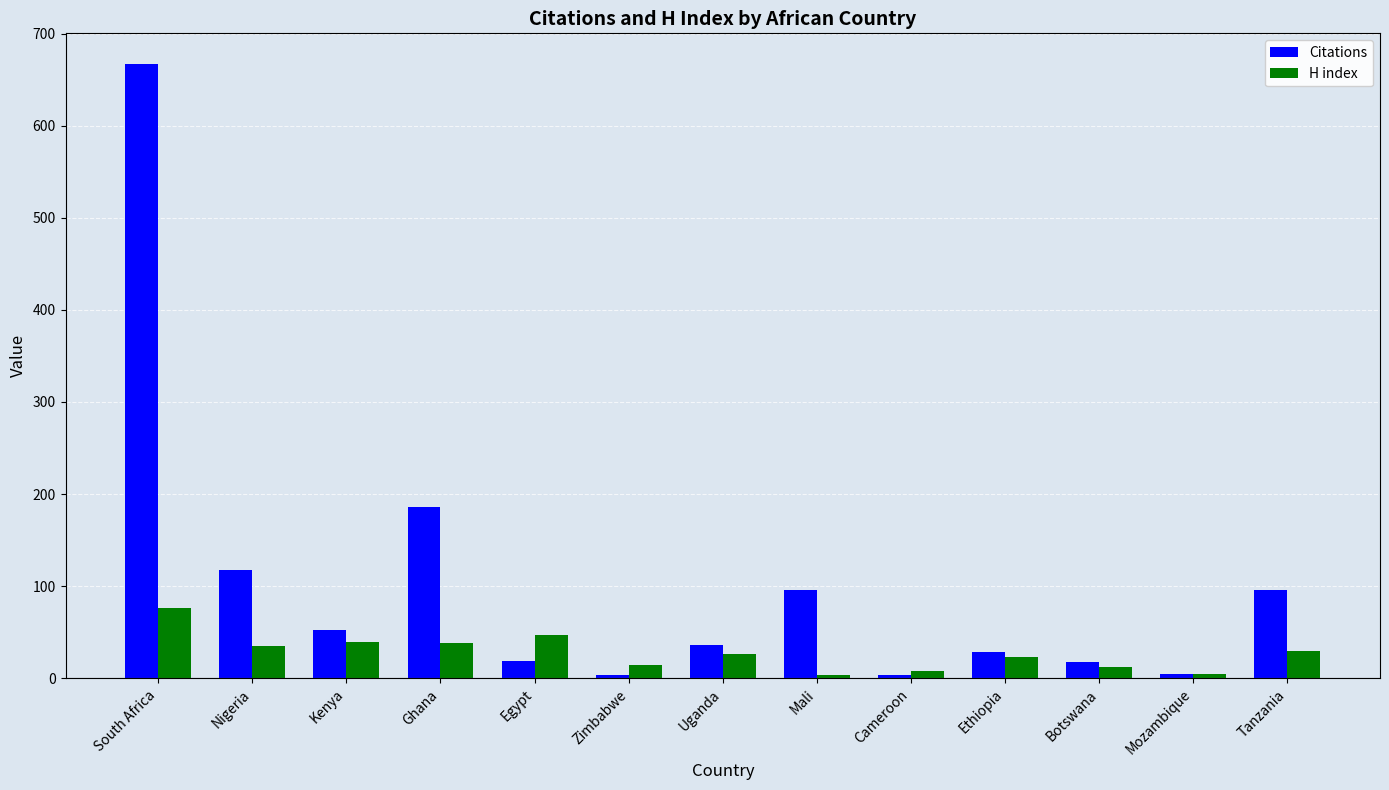

Which series has the largest total across all categories?

Citations